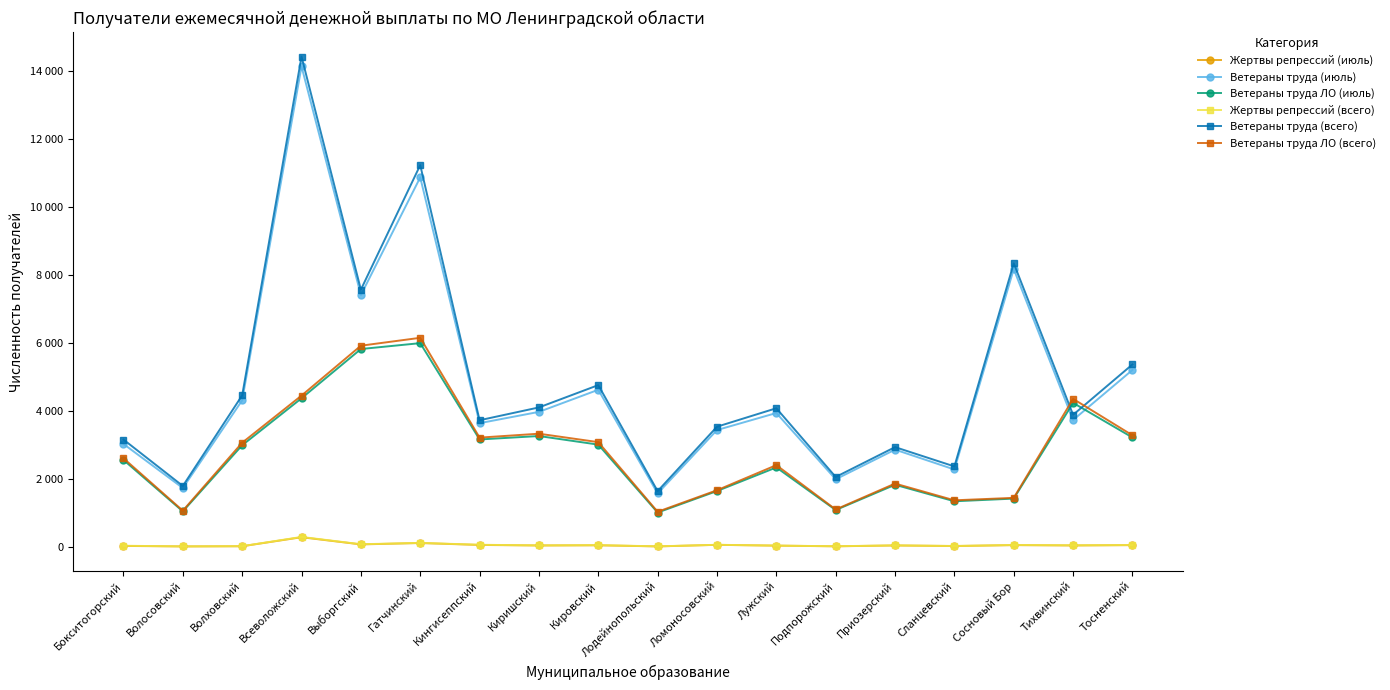

True or false: Ветераны труда (июль) and Жертвы репрессий (всего) cross at least once.

False